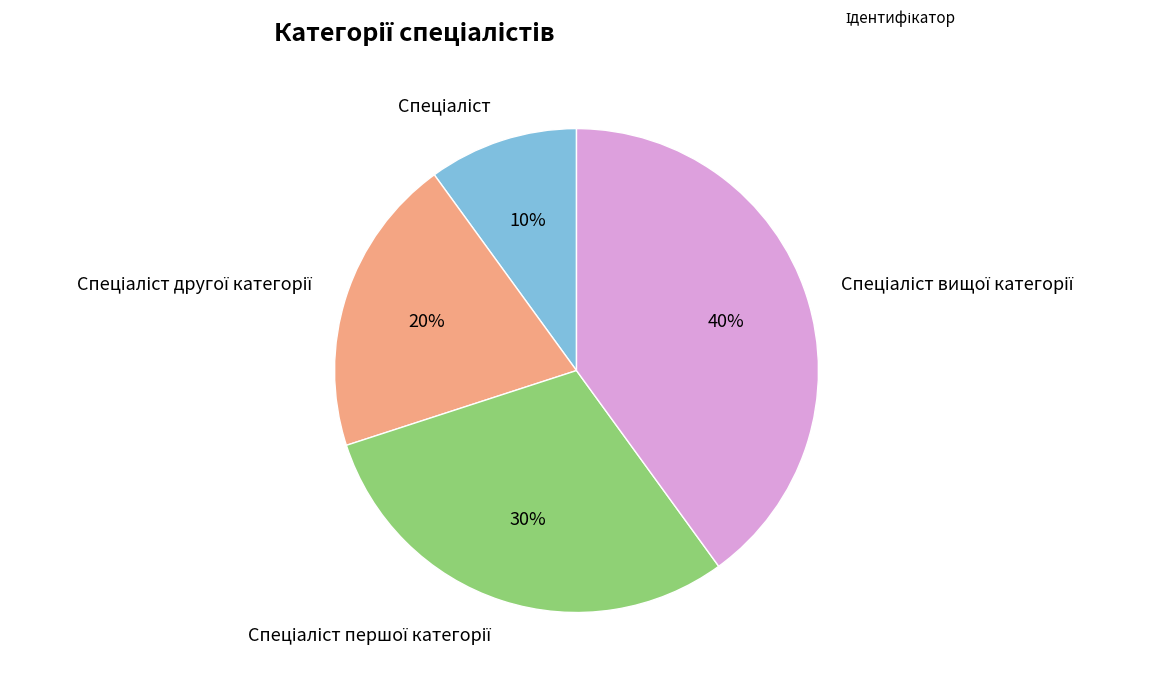

To the nearest percent, what is the difference between the largest and smallest slice percentages?

30%